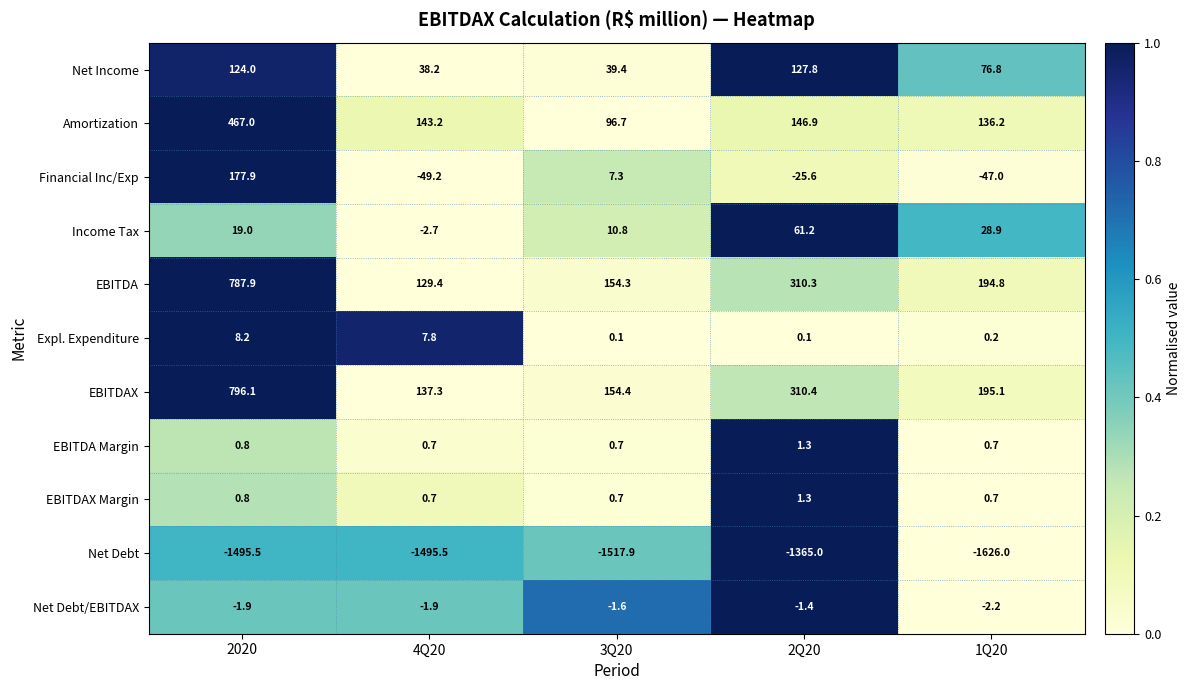

At which label does Net Debt/EBITDAX reach its minimum?

1Q20